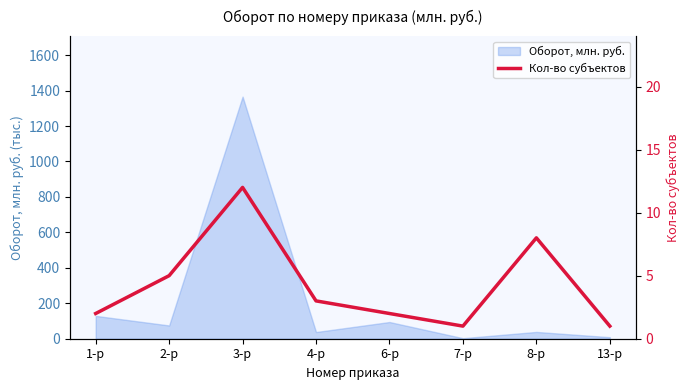

At which label is Оборот, млн. руб. closest to 684?

1-р